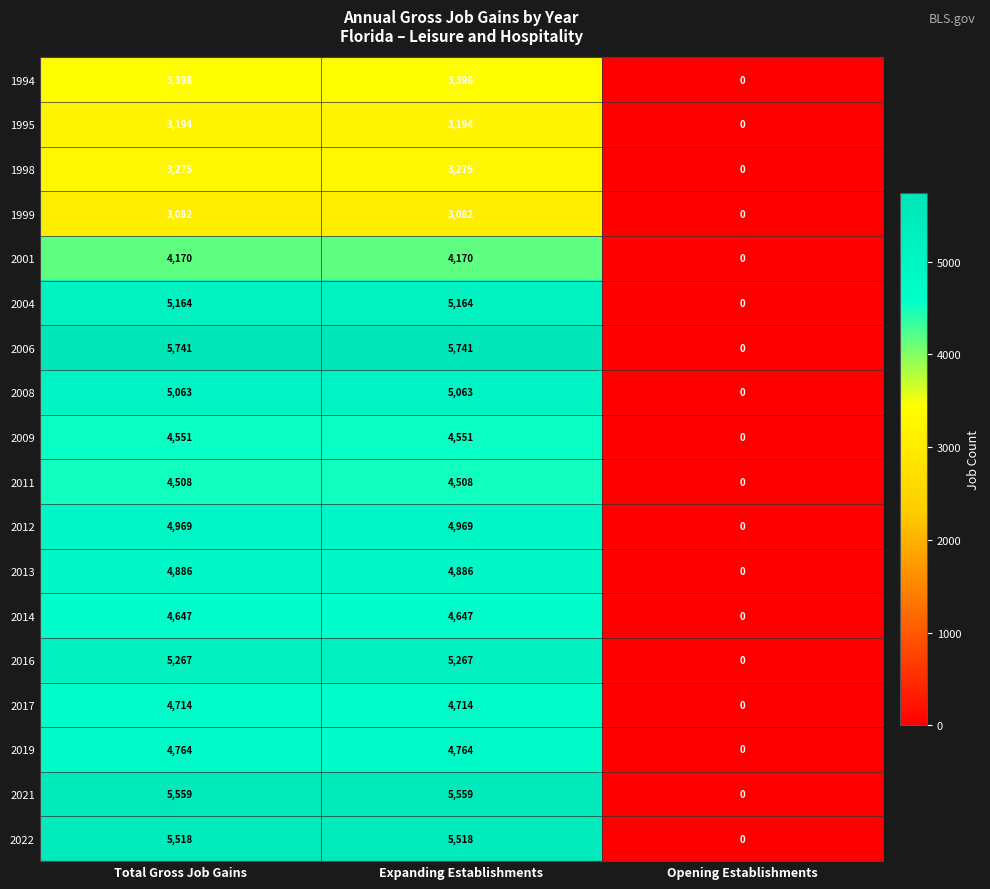

Is it true that 2014 equals 4647 at Expanding Establishments?

True